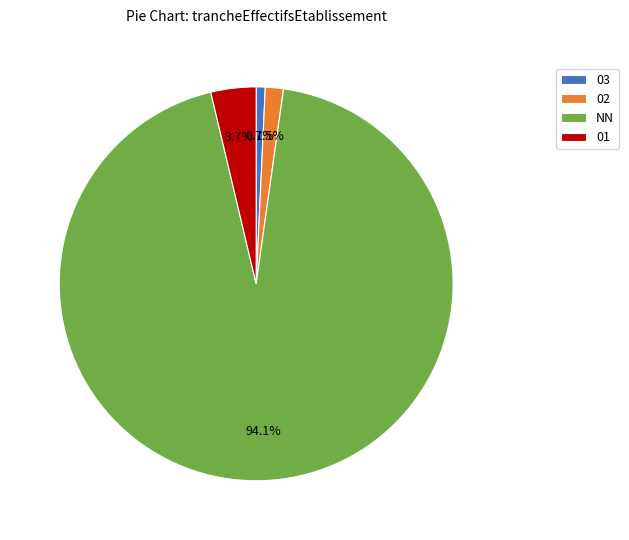

How many slices are in this pie chart?

4